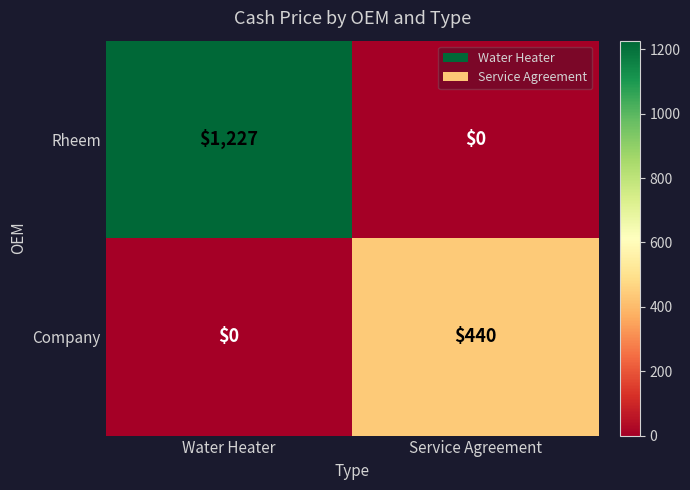

List the labels in order of Company value, smallest first.

Water Heater, Service Agreement